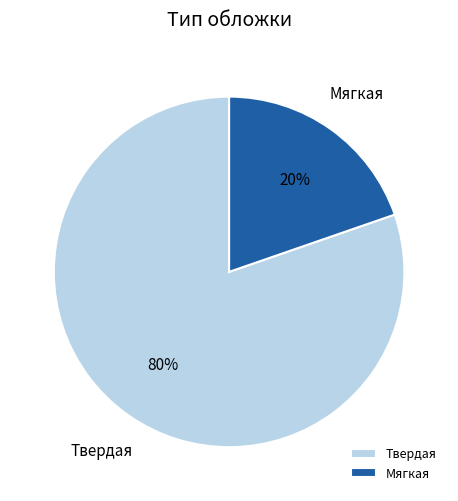

Which slice represents more than half of the pie?

Твердая